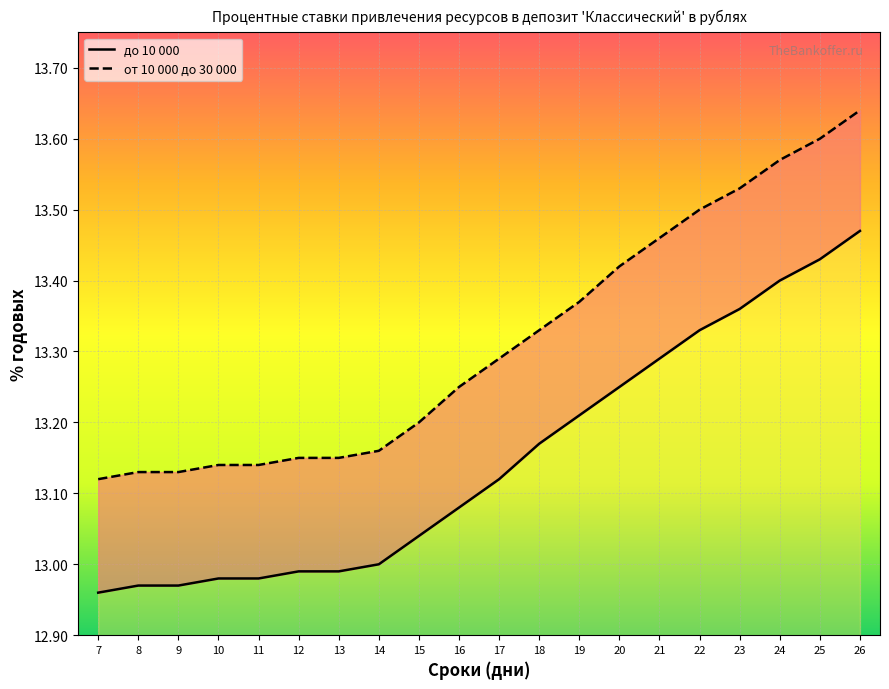

Is the value of до 10 000 at 22 greater than the value of от 10 000 до 30 000 at 18?

No